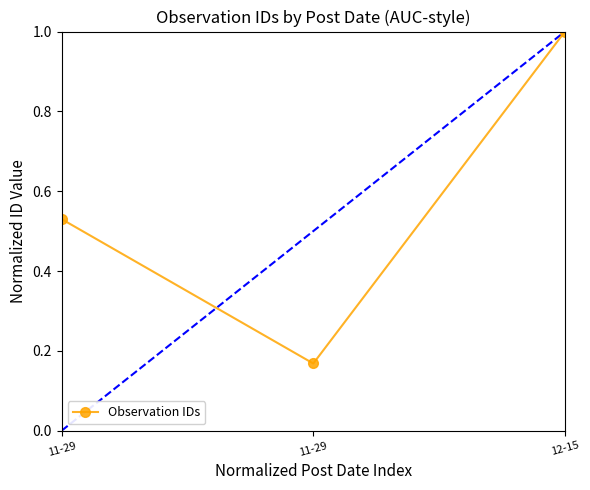

Between 11-29 and 11-29, which is larger?

11-29